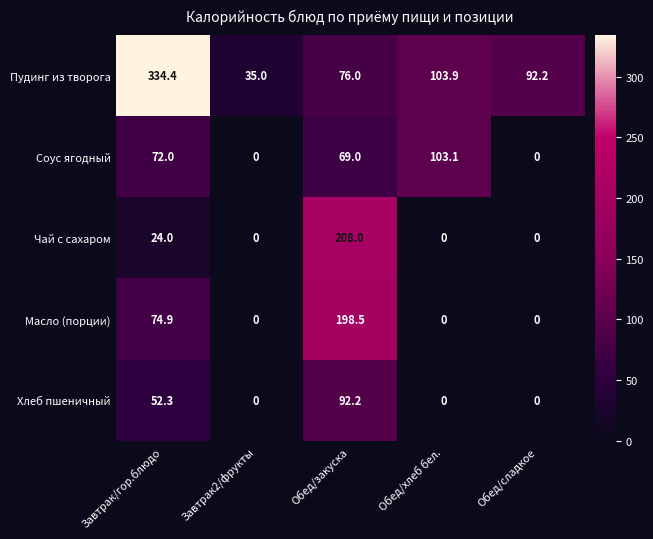

How many data points in Масло (порции) are above 0?

2